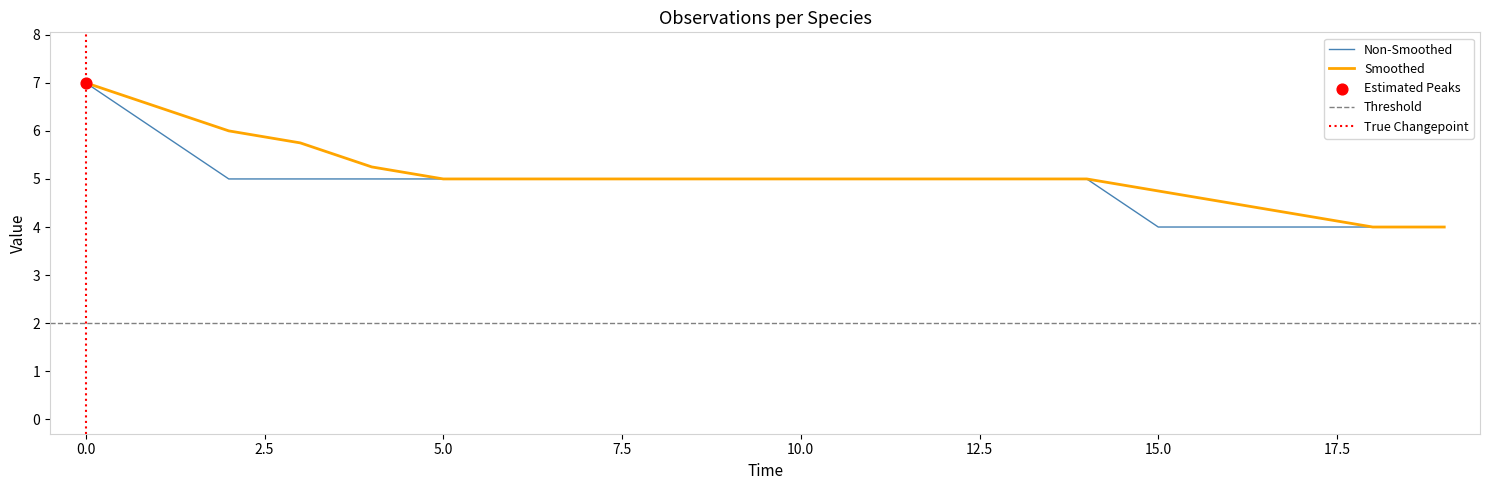

What is the lowest value of the Non-Smoothed series?

4.0